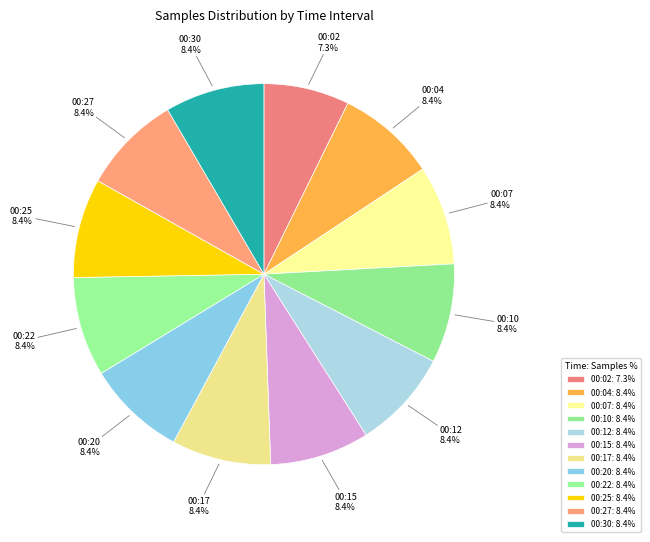

Does any single category account for the majority?

No